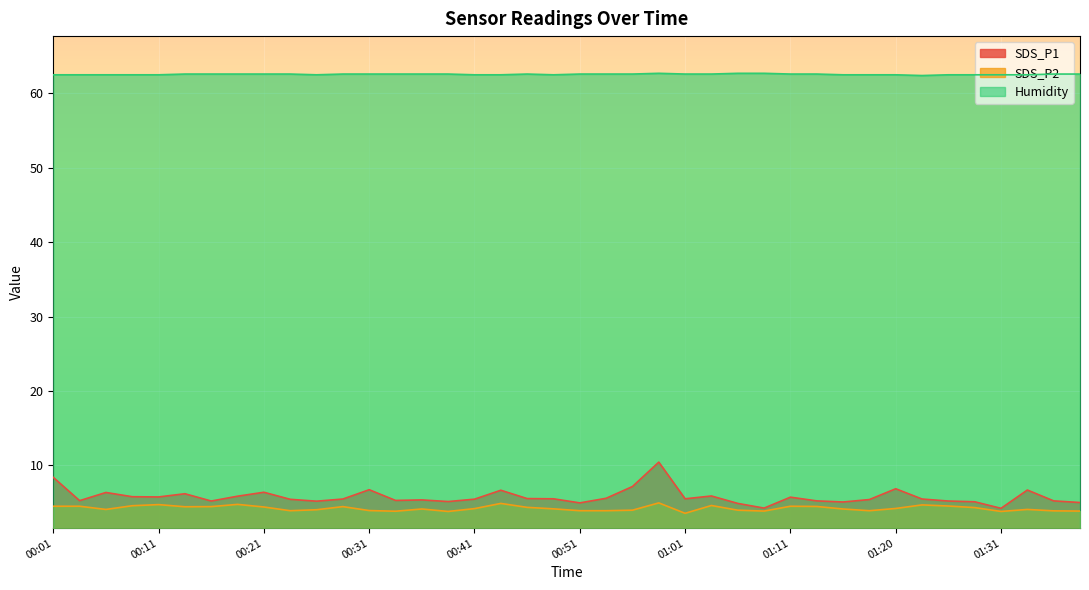

True or false: SDS_P2 and SDS_P1 cross at least once.

False